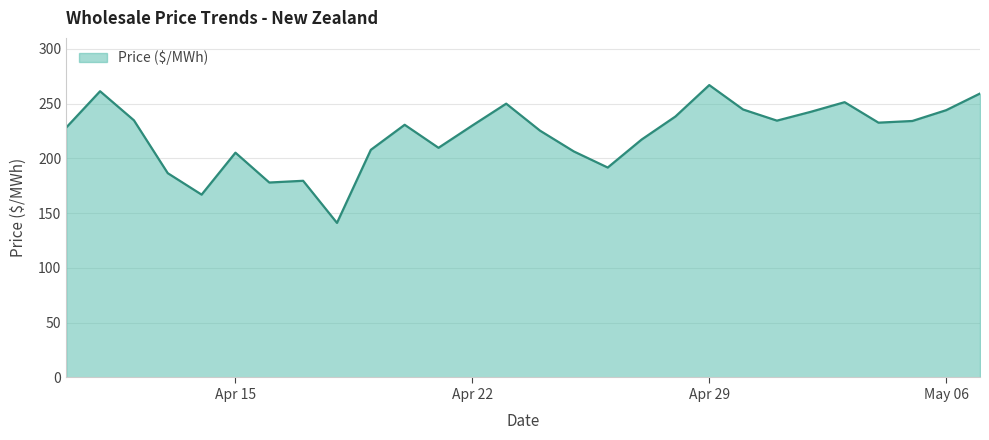

What is the greatest value displayed?

266.9